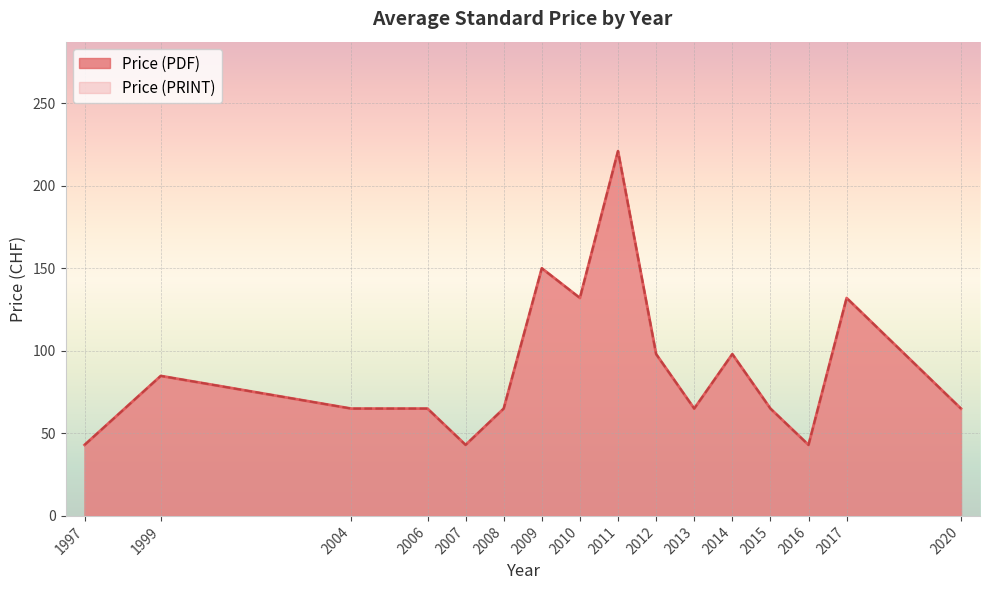

Does the chart display data point markers on the line(s)?

No